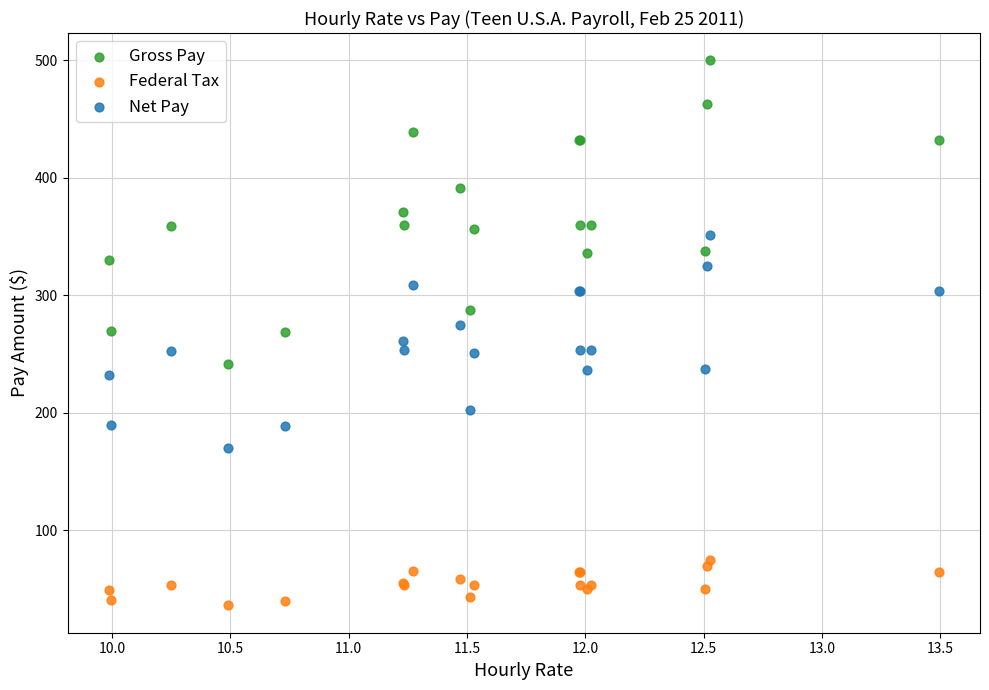

Which series contains the highest Y value?

Gross Pay